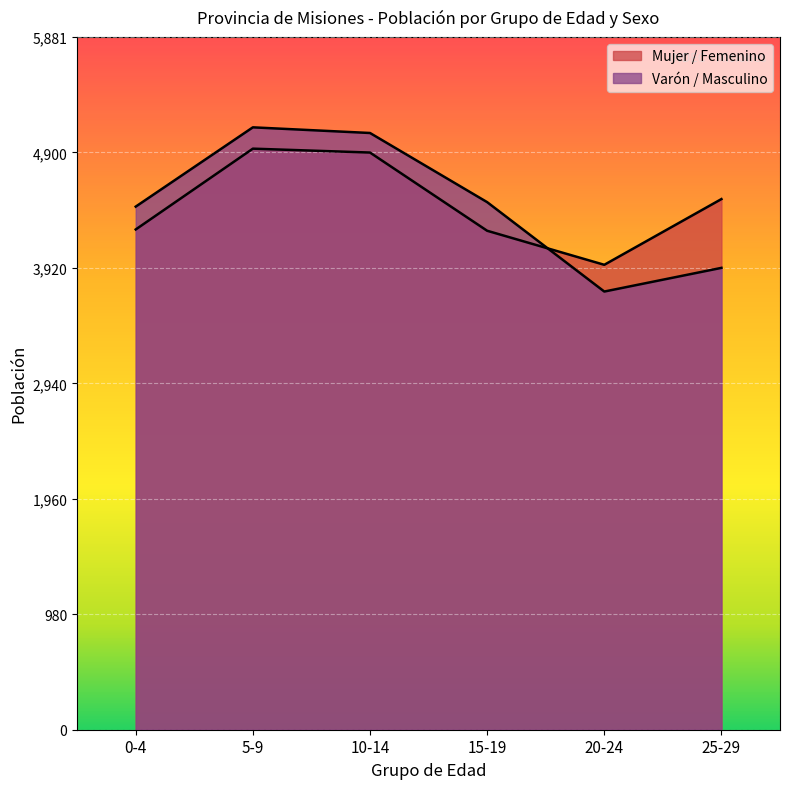

Is the value of Varón / Masculino at 0-4 greater than the value of Mujer / Femenino at 0-4?

Yes